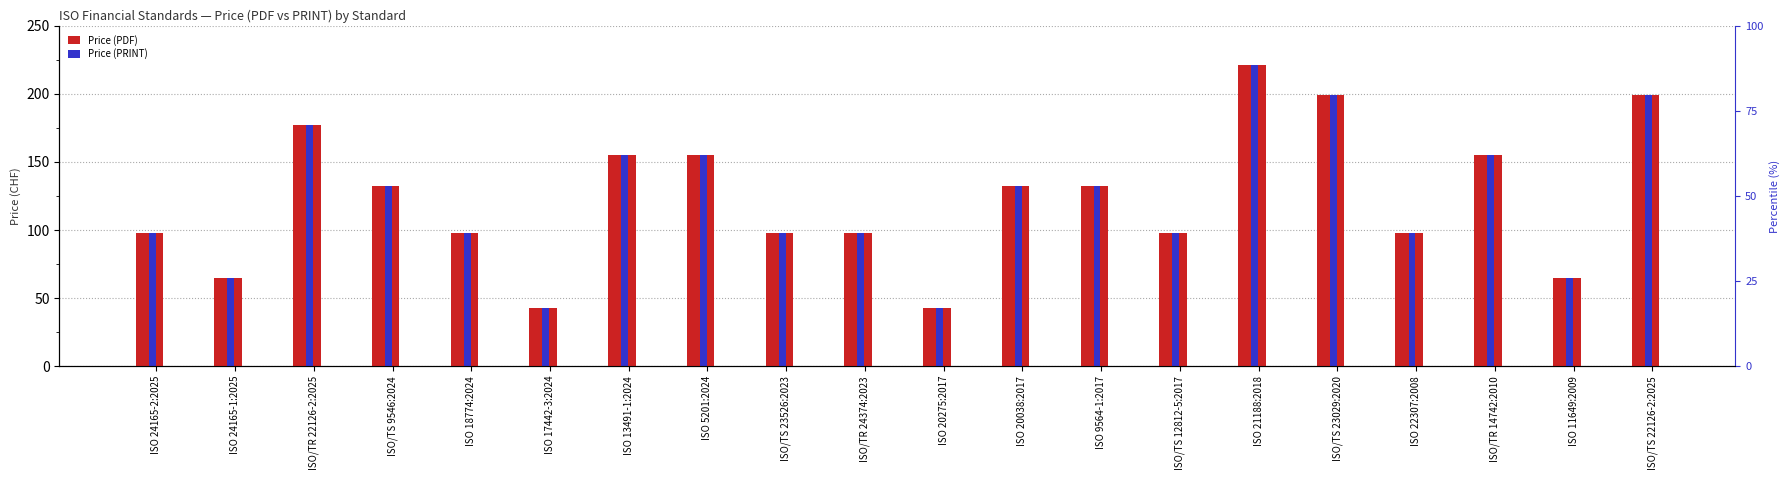

Reading right to left, list all the values displayed in this chart.

Price (PDF): 199	65	155	98	199	221	98	132	132	43	98	98	155	155	43	98	132	177	65	98
Price (PRINT): 199	65	155	98	199	221	98	132	132	43	98	98	155	155	43	98	132	177	65	98